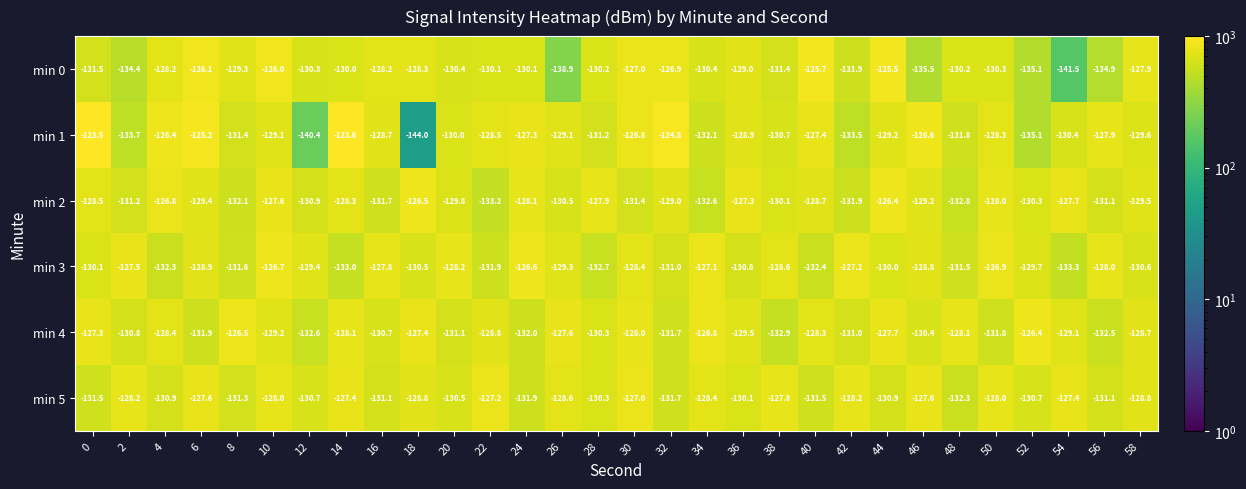

What is the difference between the min 3 values at 24 and 34?

0.5